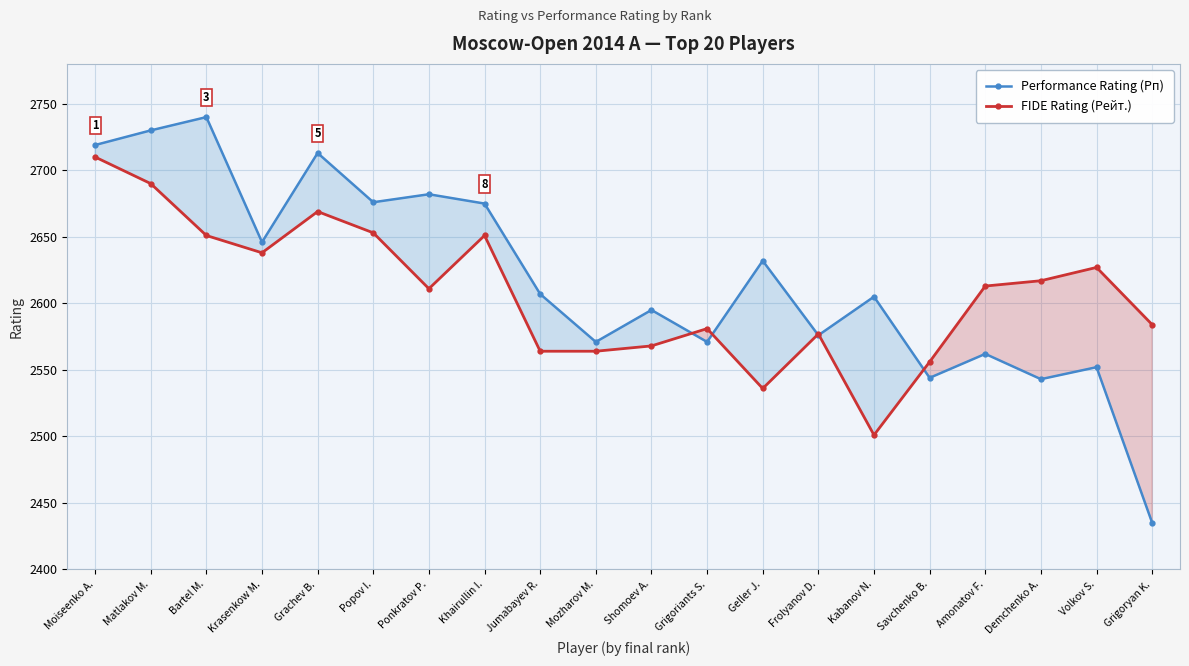

Rank the series at Moiseenko A. from lowest to highest value.

FIDE Rating (Рейт.), Performance Rating (Рп)